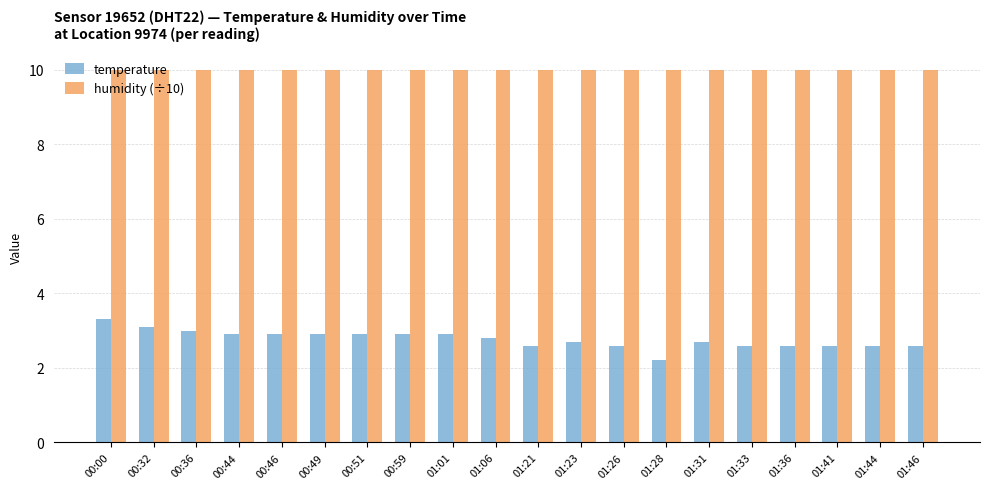

Is it true that temperature equals 2.6 at 01:33?

True